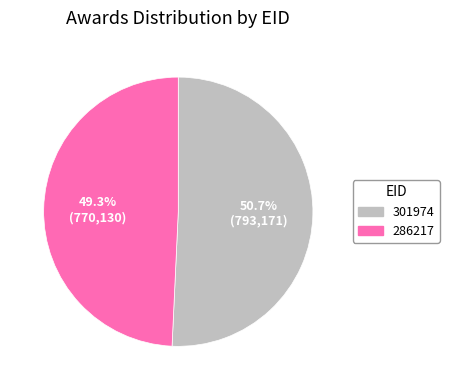

Approximately how many times larger is the value at 301974 compared to 286217?

1.0